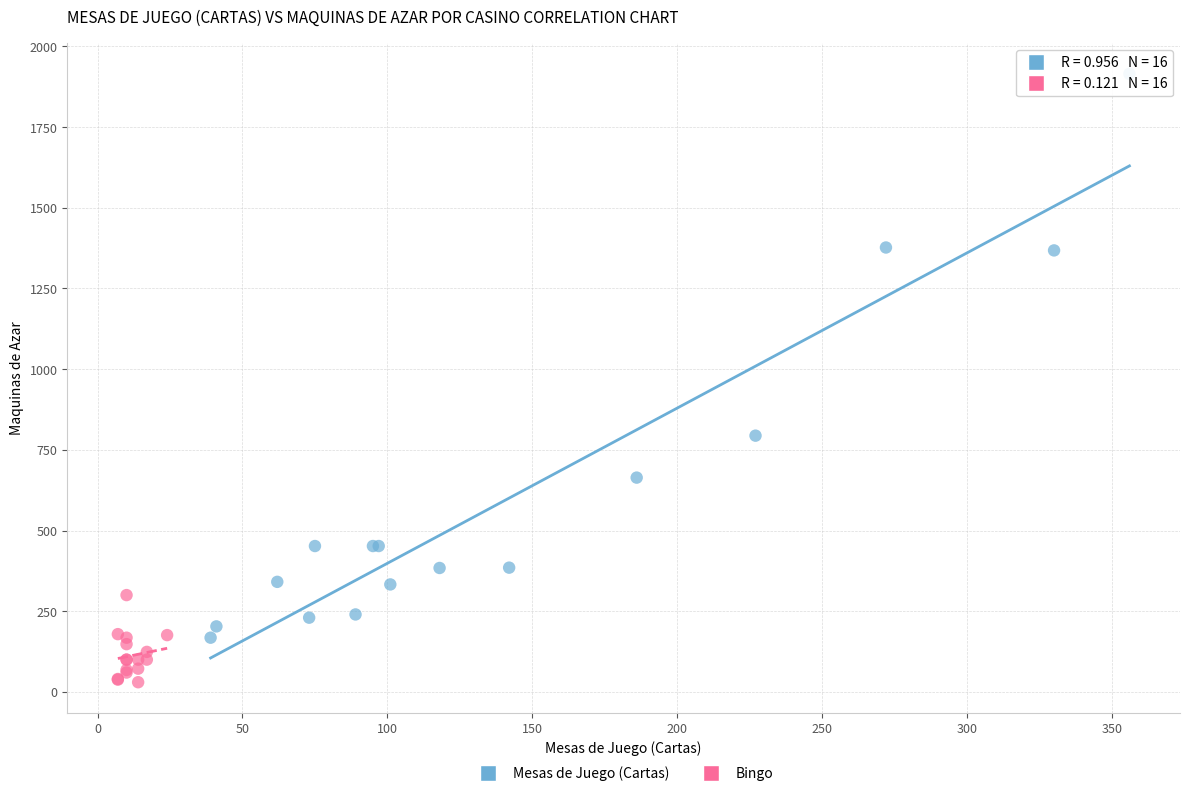

Which series contains the lowest Y value?

Bingo